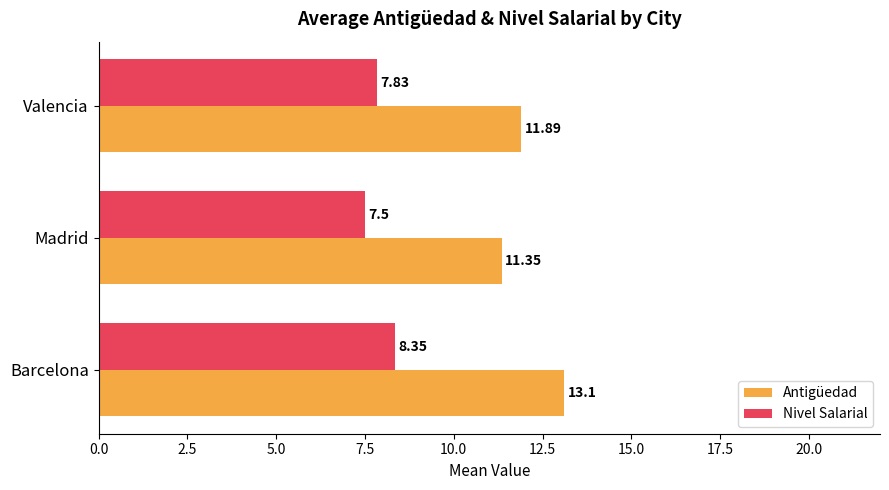

At which label is Antigüedad closest to 12?

Valencia